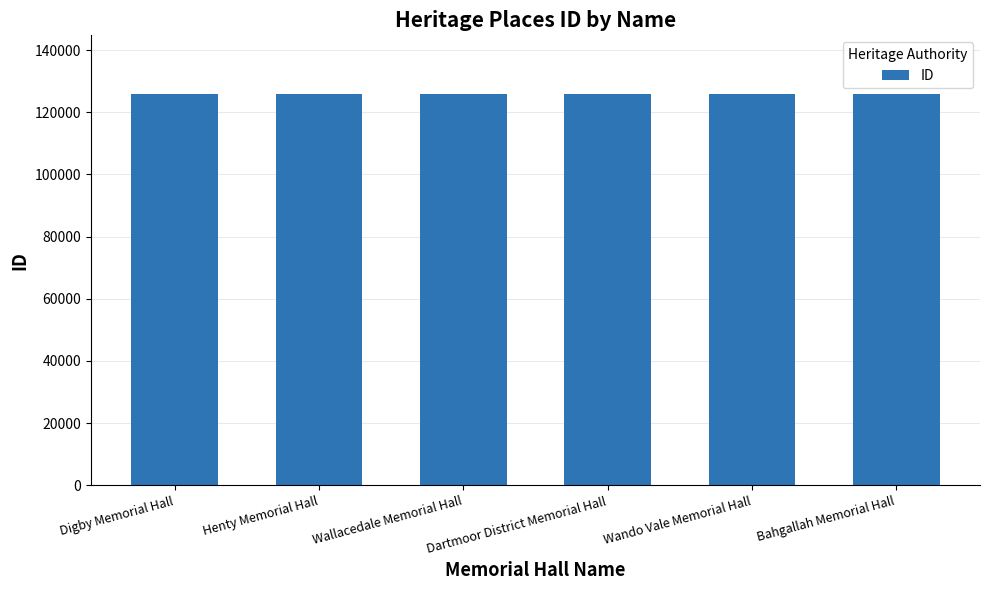

What is the difference between the maximum and minimum values?

23